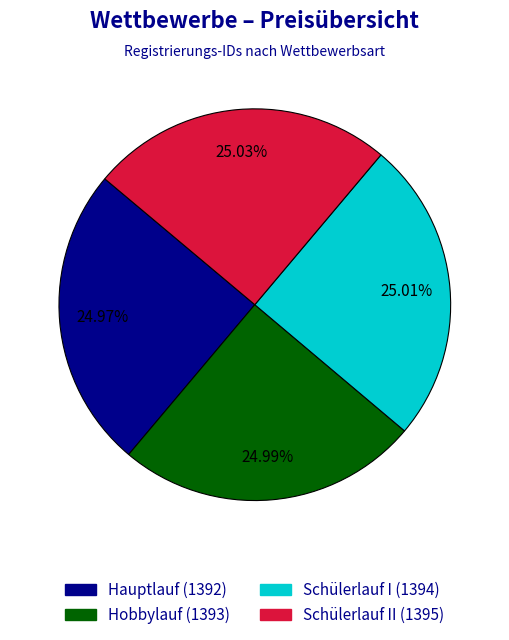

Does any single category account for the majority?

No